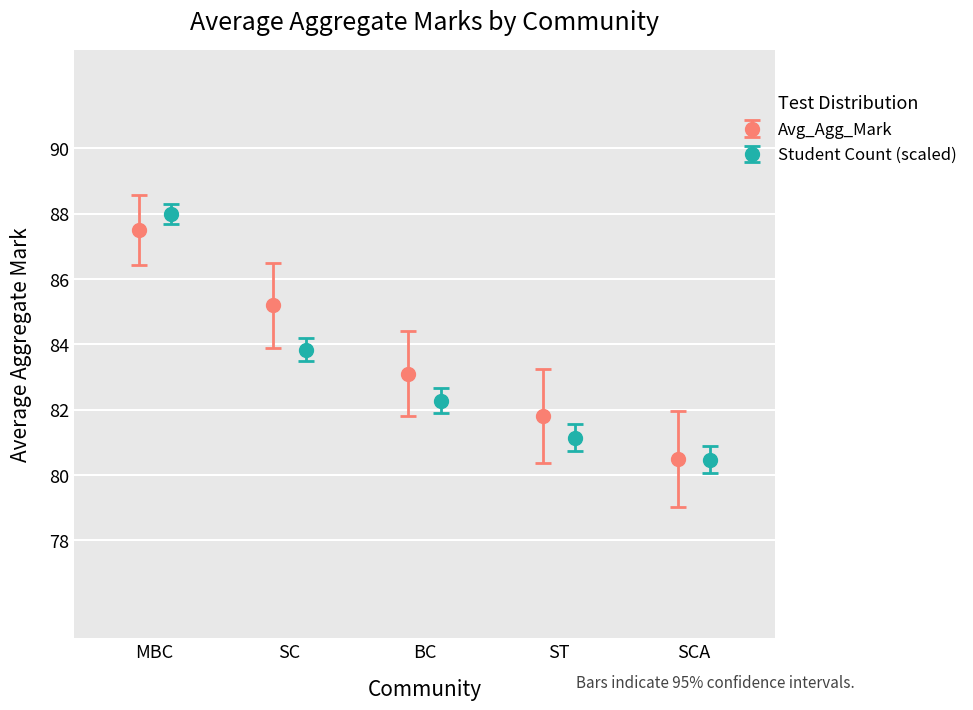

True or false: Avg_Agg_Mark has more than 1 interior local peaks.

False